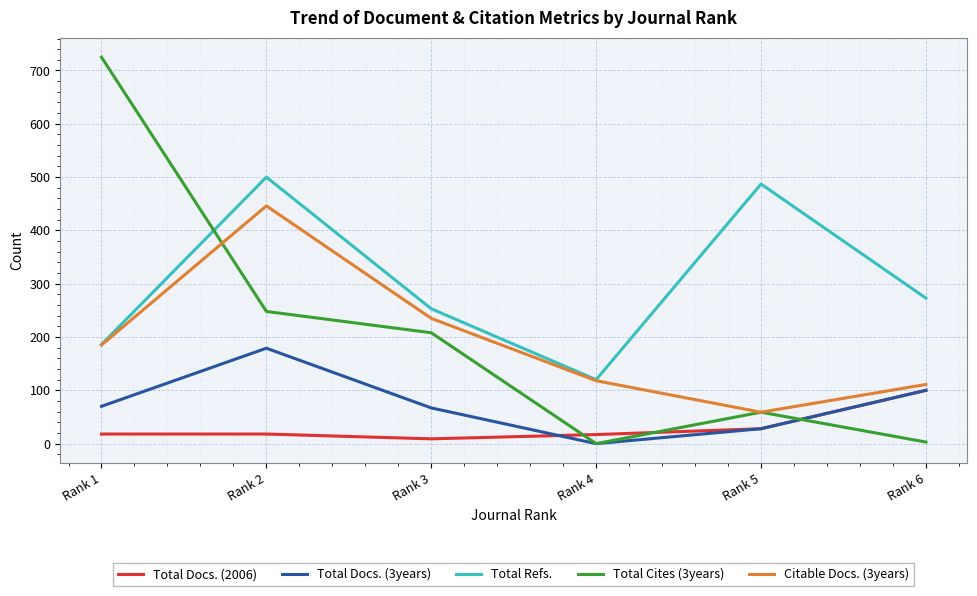

At which category does Citable Docs. (3years) reach its first local valley?

Rank 5